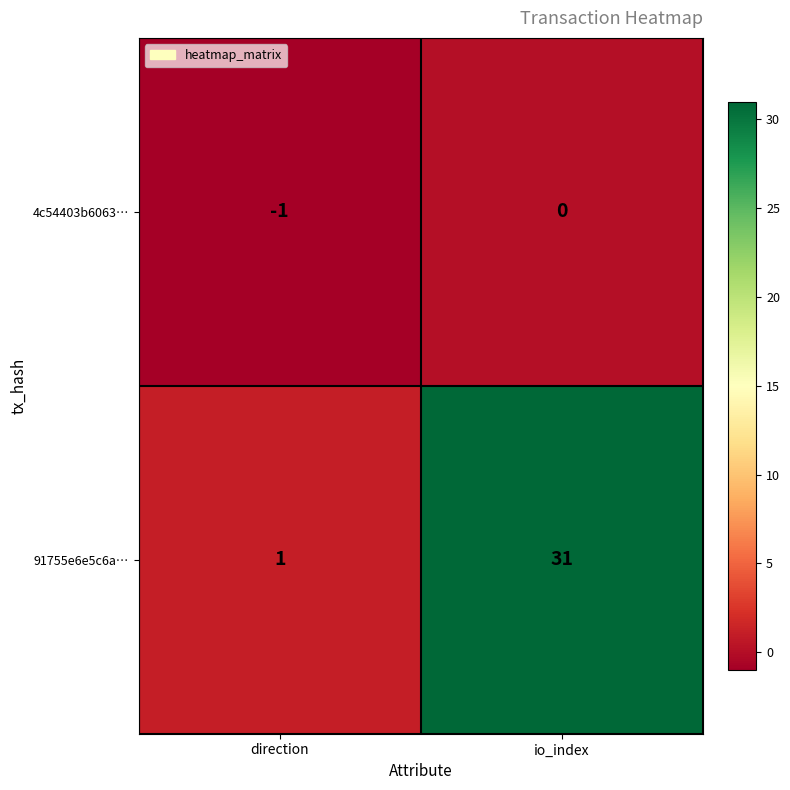

What is the difference between the maximum and minimum values in the 91755e6e5c6a… series?

30